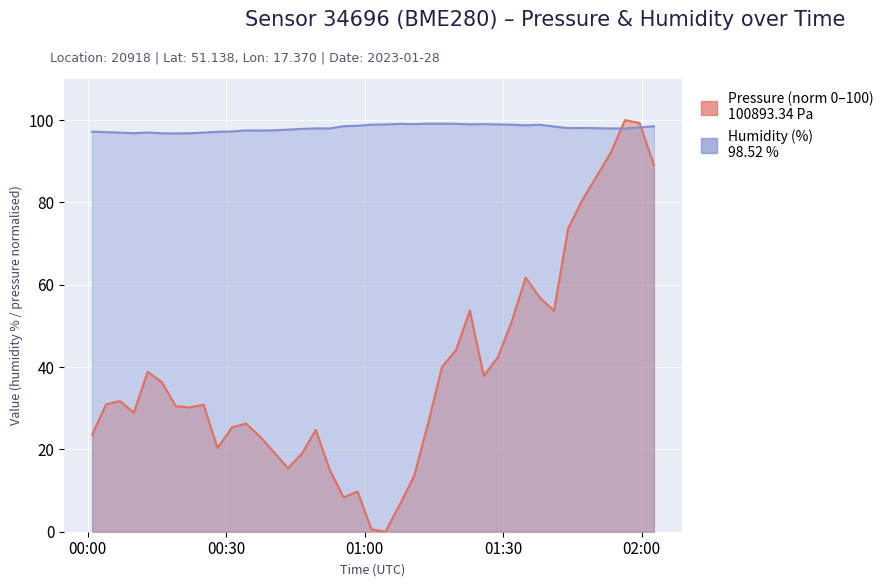

The humidity series shows 154.6 at 2023-01-28T00:31:14. True or false?

False